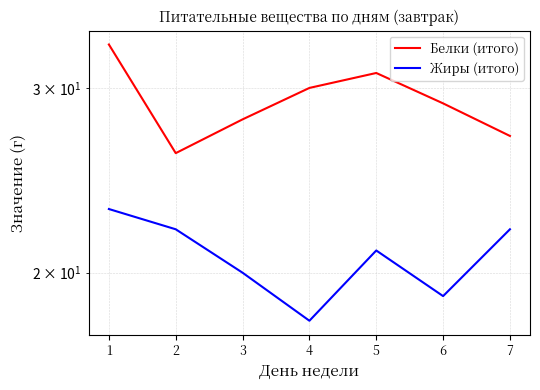

How many interior local peaks does the Белки (итого) series have?

1